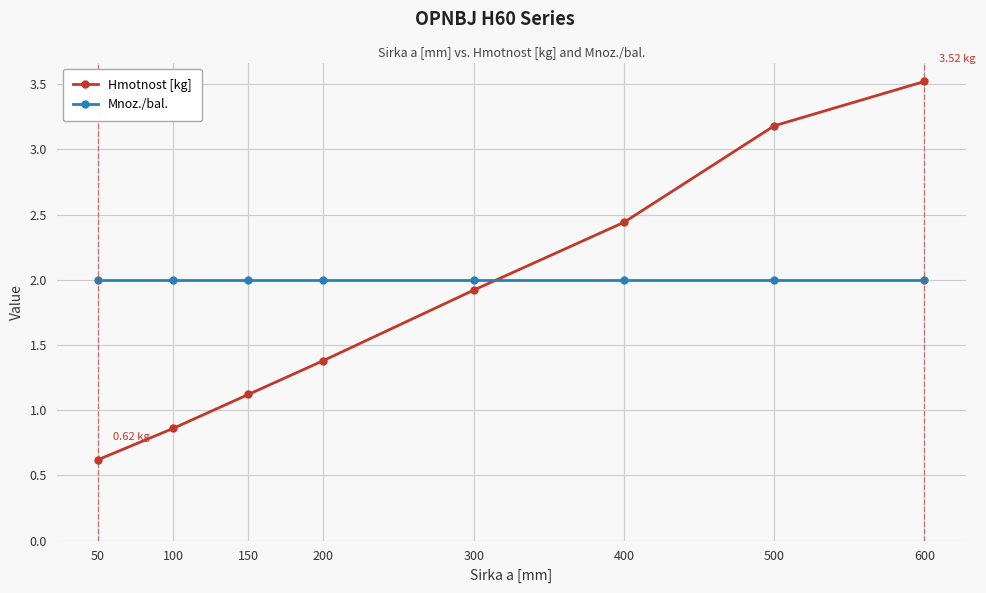

How many times do Hmotnost [kg] and Mnoz./bal. cross each other?

1